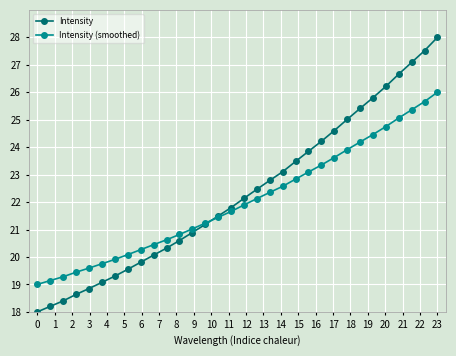

What is the minimum value for Intensity?

18.0